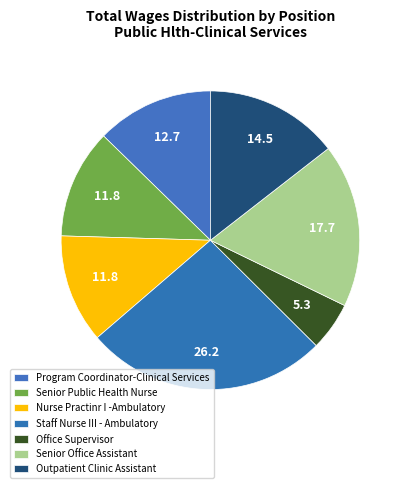

Is Senior Public Health Nurse the majority of the pie?

No